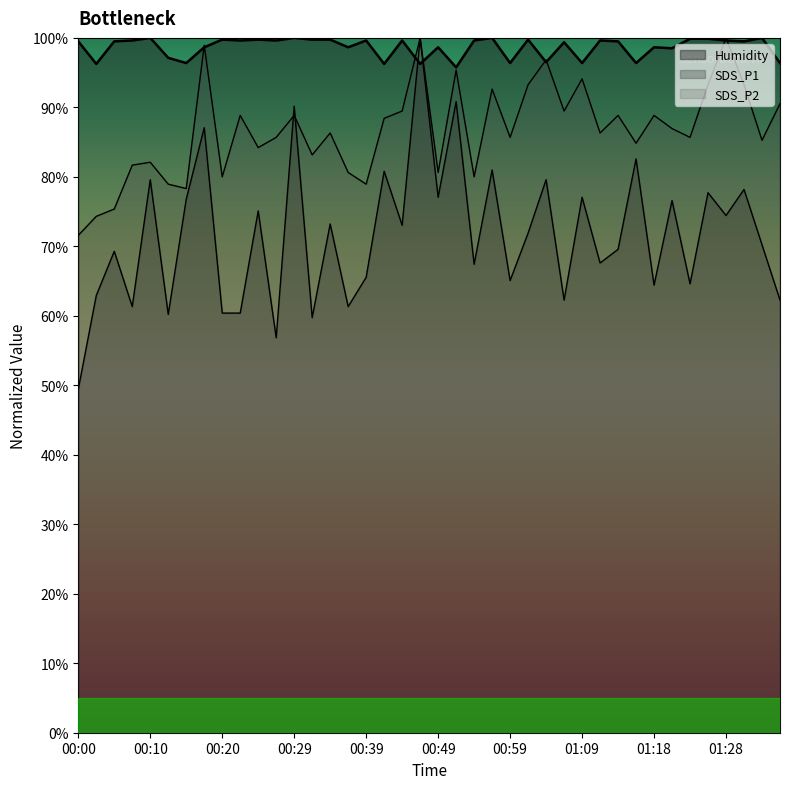

Is the value of SDS_P1 at 01:26 greater than the value of SDS_P2 at 00:37?

No